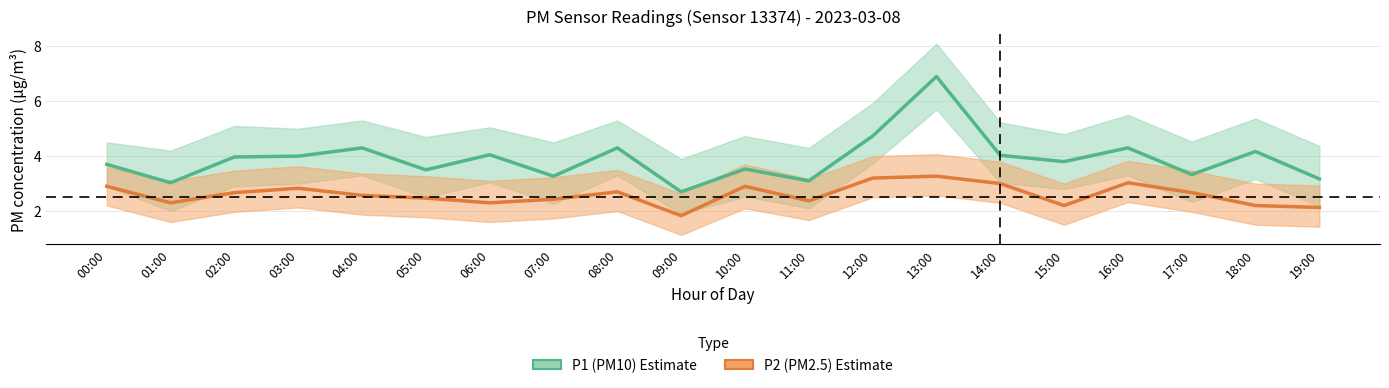

What are all the series names shown in the legend?

P1 (PM10), P2 (PM2.5)